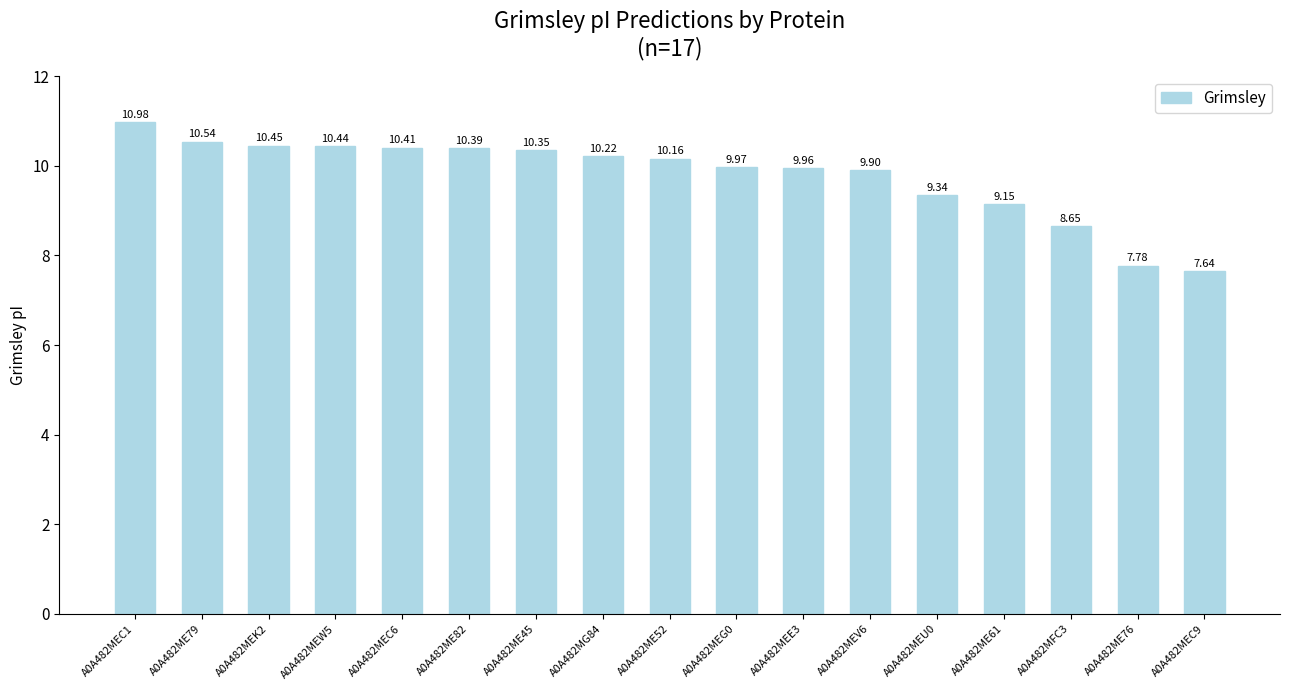

What is the average value?

9.8